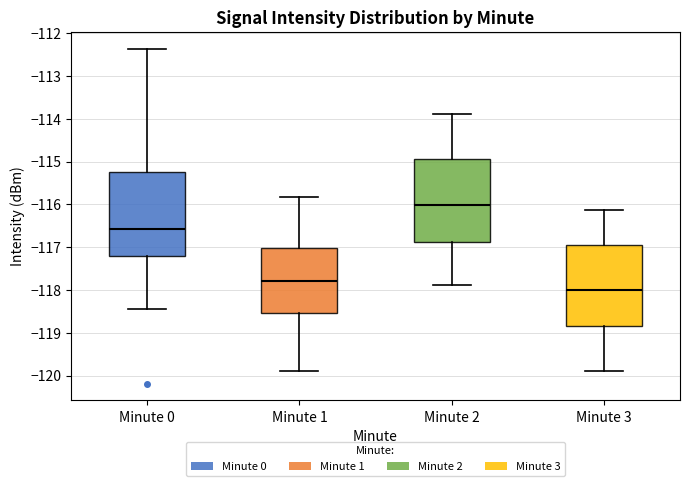

Where is the upper edge of the box for Minute 2 on the y-axis? The values are not printed on the chart, so give them approximately, as read against the axis.

-114.9